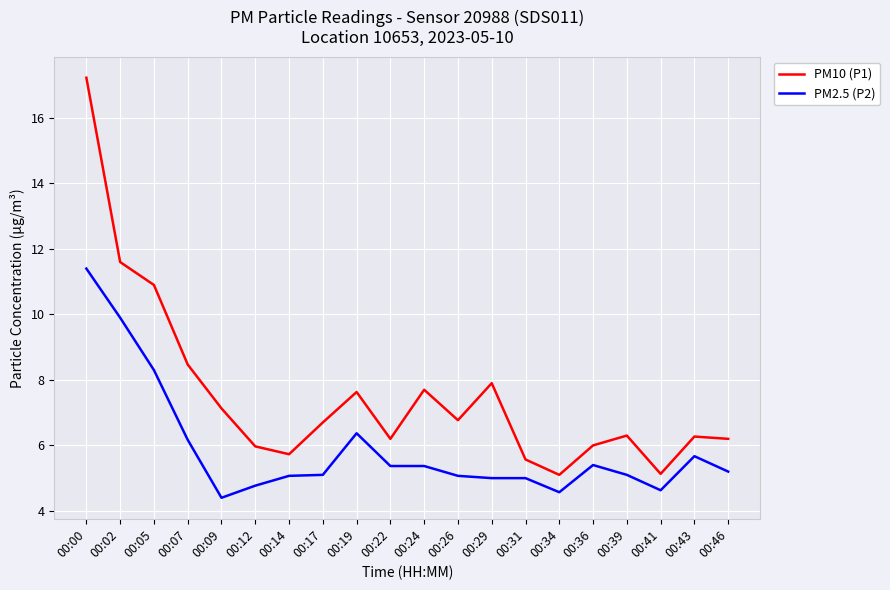

True or false: PM10 (P1) has a value of 5.1 at 00:34.

True